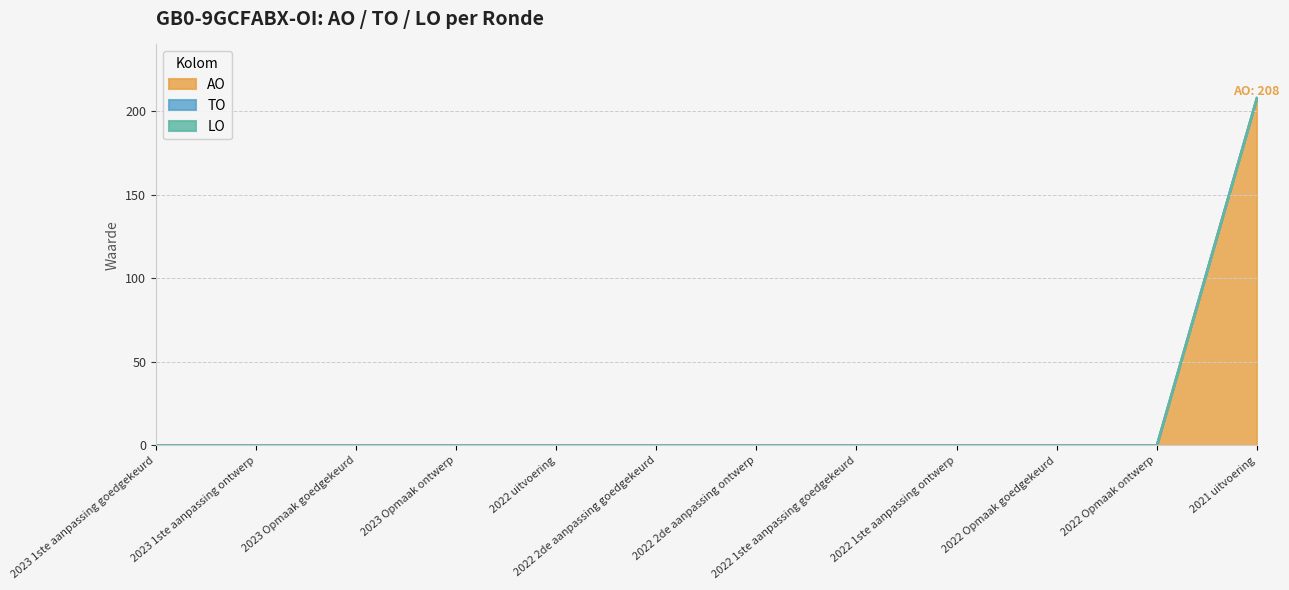

Reading left to right, extract all data points from this chart.

AO: 2023 1ste aanpassing goedgekeurd=0	2023 1ste aanpassing ontwerp=0	2023 Opmaak goedgekeurd=0	2023 Opmaak ontwerp=0	2022 uitvoering=0	2022 2de aanpassing goedgekeurd=0	2022 2de aanpassing ontwerp=0	2022 1ste aanpassing goedgekeurd=0	2022 1ste aanpassing ontwerp=0	2022 Opmaak goedgekeurd=0	2022 Opmaak ontwerp=0	2021 uitvoering=208
TO: 2023 1ste aanpassing goedgekeurd=0	2023 1ste aanpassing ontwerp=0	2023 Opmaak goedgekeurd=0	2023 Opmaak ontwerp=0	2022 uitvoering=0	2022 2de aanpassing goedgekeurd=0	2022 2de aanpassing ontwerp=0	2022 1ste aanpassing goedgekeurd=0	2022 1ste aanpassing ontwerp=0	2022 Opmaak goedgekeurd=0	2022 Opmaak ontwerp=0	2021 uitvoering=0
LO: 2023 1ste aanpassing goedgekeurd=0	2023 1ste aanpassing ontwerp=0	2023 Opmaak goedgekeurd=0	2023 Opmaak ontwerp=0	2022 uitvoering=0	2022 2de aanpassing goedgekeurd=0	2022 2de aanpassing ontwerp=0	2022 1ste aanpassing goedgekeurd=0	2022 1ste aanpassing ontwerp=0	2022 Opmaak goedgekeurd=0	2022 Opmaak ontwerp=0	2021 uitvoering=0